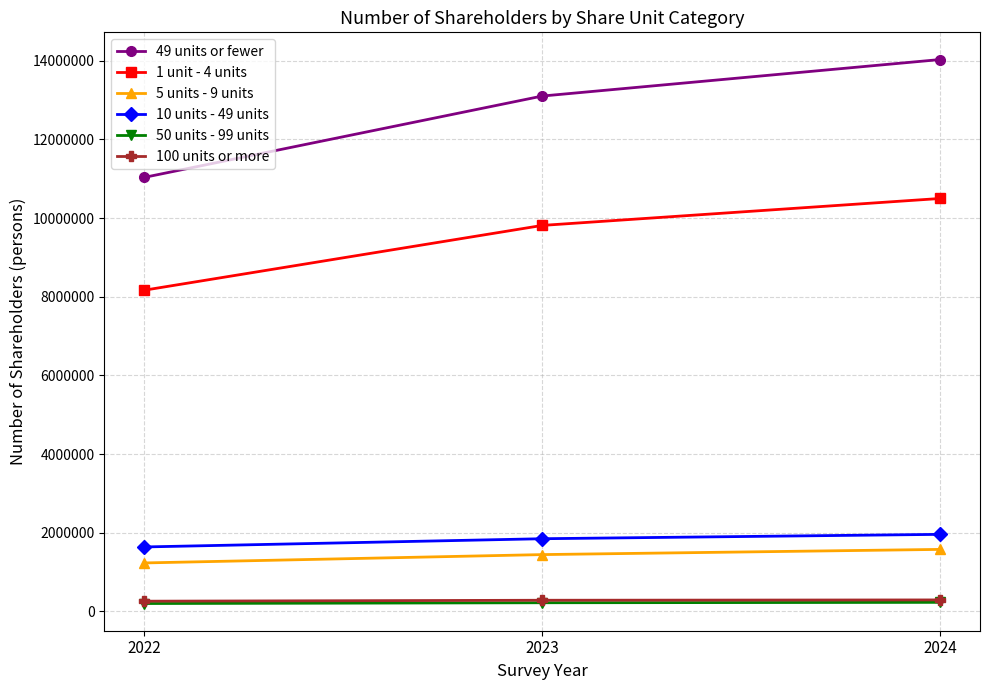

What is the greatest value displayed?

14028900